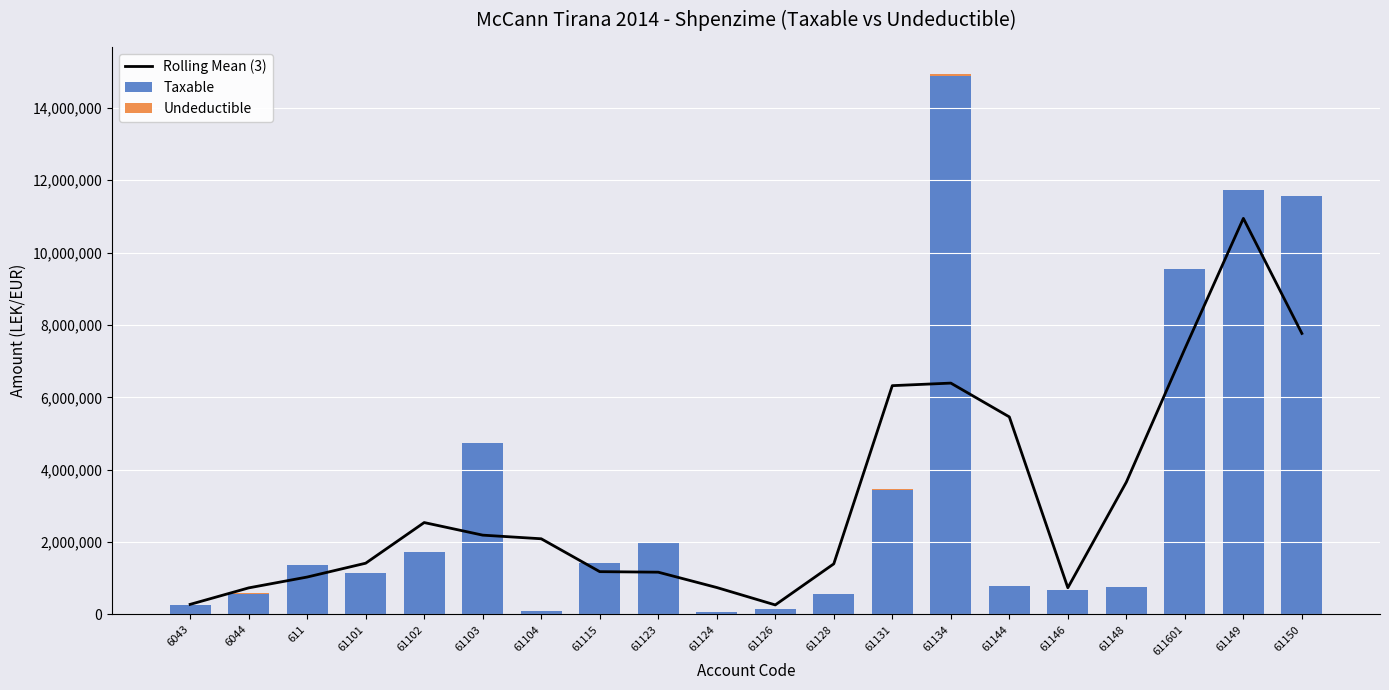

Rank the series at 61134 from lowest to highest value.

Undeductible, Rolling Mean (3), Taxable